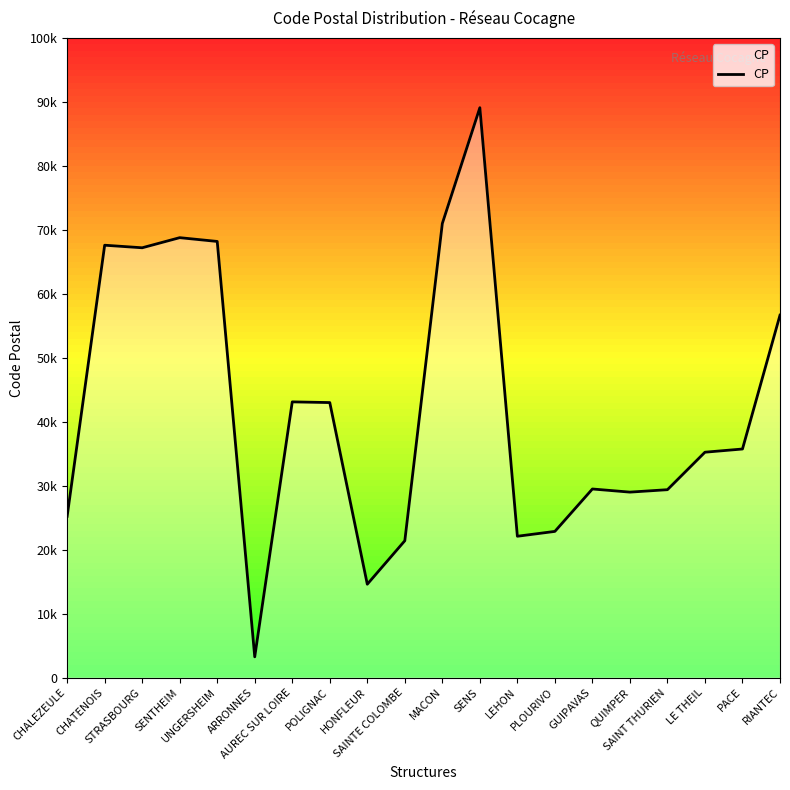

List the labels in order of value, largest first.

SENS, MACON, SENTHEIM, UNGERSHEIM, CHATENOIS, STRASBOURG, RIANTEC, AUREC SUR LOIRE, POLIGNAC, PACE, LE THEIL, GUIPAVAS, SAINT THURIEN, QUIMPER, CHALEZEULE, PLOURIVO, LEHON, SAINTE COLOMBE, HONFLEUR, ARRONNES